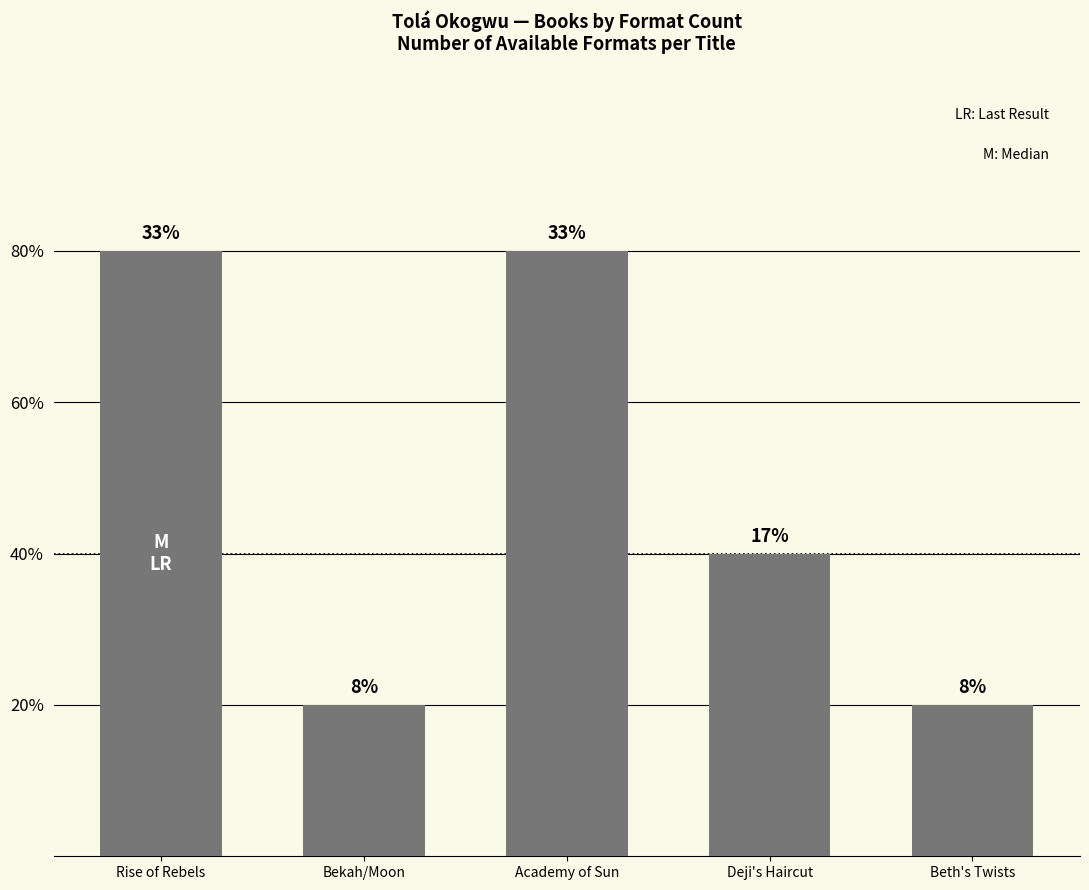

Does the chart contain any negative values?

No